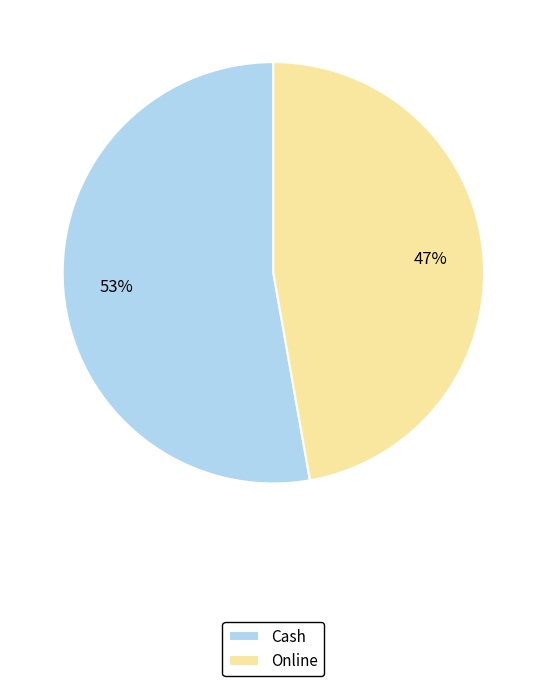

Count the number of slices in the pie.

2